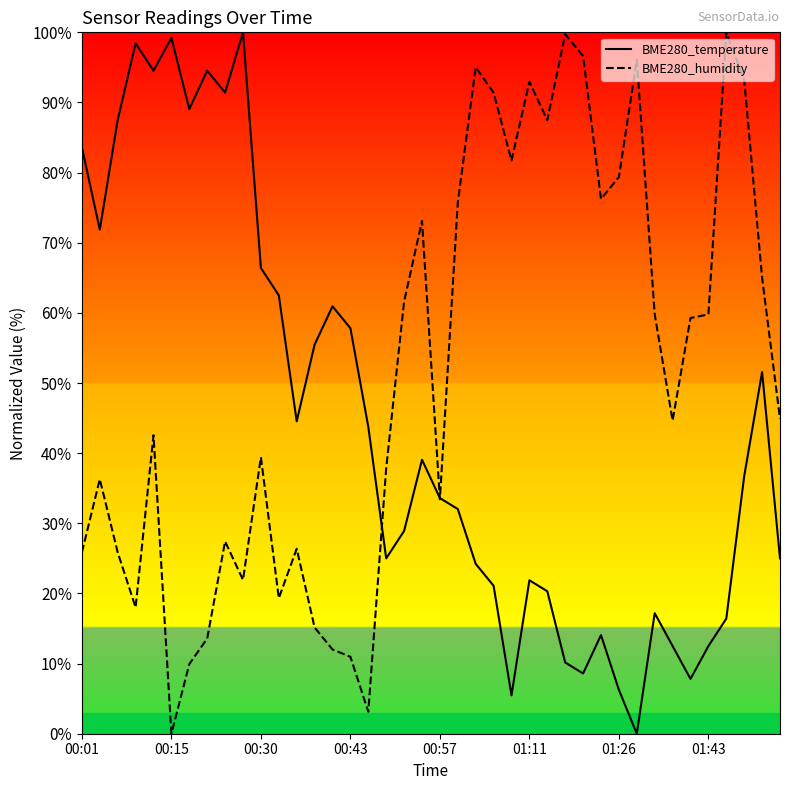

How many interior local peaks does the BME280_humidity series have?

11